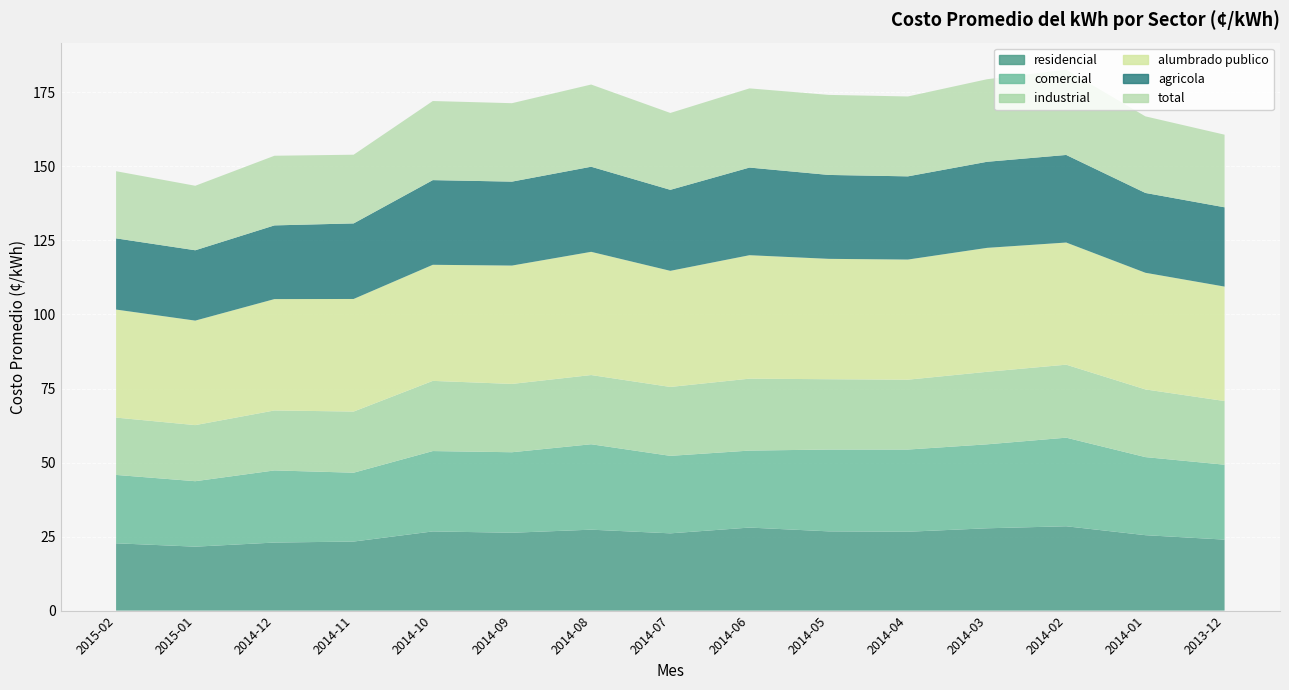

Reading right to left, list all the values displayed in this chart.

residencial: 2013-12=24.0	2014-01=25.5	2014-02=28.5	2014-03=27.8	2014-04=26.6	2014-05=26.8	2014-06=28.0	2014-07=26.1	2014-08=27.3	2014-09=26.3	2014-10=26.7	2014-11=23.3	2014-12=23.0	2015-01=21.6	2015-02=22.7
comercial: 2013-12=25.3	2014-01=26.4	2014-02=29.9	2014-03=28.4	2014-04=27.8	2014-05=27.6	2014-06=26.0	2014-07=26.2	2014-08=28.9	2014-09=27.2	2014-10=27.1	2014-11=23.2	2014-12=24.4	2015-01=22.1	2015-02=23.1
industrial: 2013-12=21.5	2014-01=22.9	2014-02=24.6	2014-03=24.5	2014-04=23.6	2014-05=23.8	2014-06=24.3	2014-07=23.3	2014-08=23.4	2014-09=23.1	2014-10=23.7	2014-11=20.6	2014-12=20.2	2015-01=18.9	2015-02=19.4
alumbrado publico: 2013-12=38.6	2014-01=39.4	2014-02=41.2	2014-03=41.9	2014-04=40.6	2014-05=40.6	2014-06=41.7	2014-07=39.2	2014-08=41.6	2014-09=40.0	2014-10=39.2	2014-11=38.0	2014-12=37.6	2015-01=35.3	2015-02=36.5
agricola: 2013-12=26.8	2014-01=27.0	2014-02=29.6	2014-03=29.1	2014-04=28.1	2014-05=28.3	2014-06=29.6	2014-07=27.4	2014-08=28.7	2014-09=28.4	2014-10=28.6	2014-11=25.5	2014-12=24.9	2015-01=23.8	2015-02=24.1
total: 2013-12=24.5	2014-01=25.9	2014-02=28.8	2014-03=27.9	2014-04=27.0	2014-05=27.0	2014-06=26.7	2014-07=26.0	2014-08=27.8	2014-09=26.5	2014-10=26.7	2014-11=23.2	2014-12=23.5	2015-01=21.8	2015-02=22.7